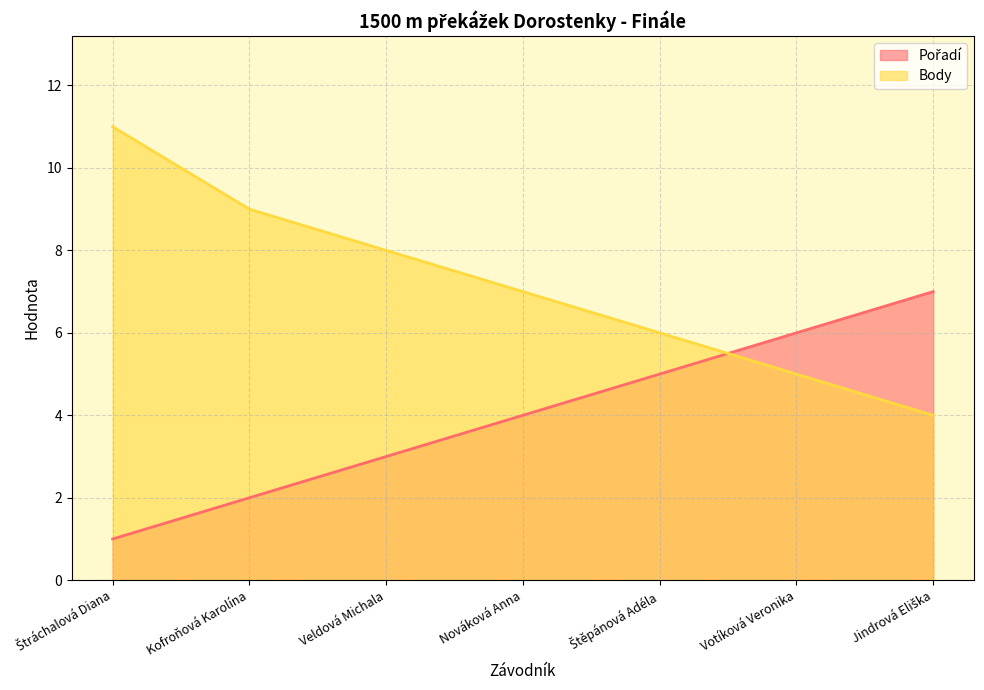

At how many categories does at least one series exceed 4?

7